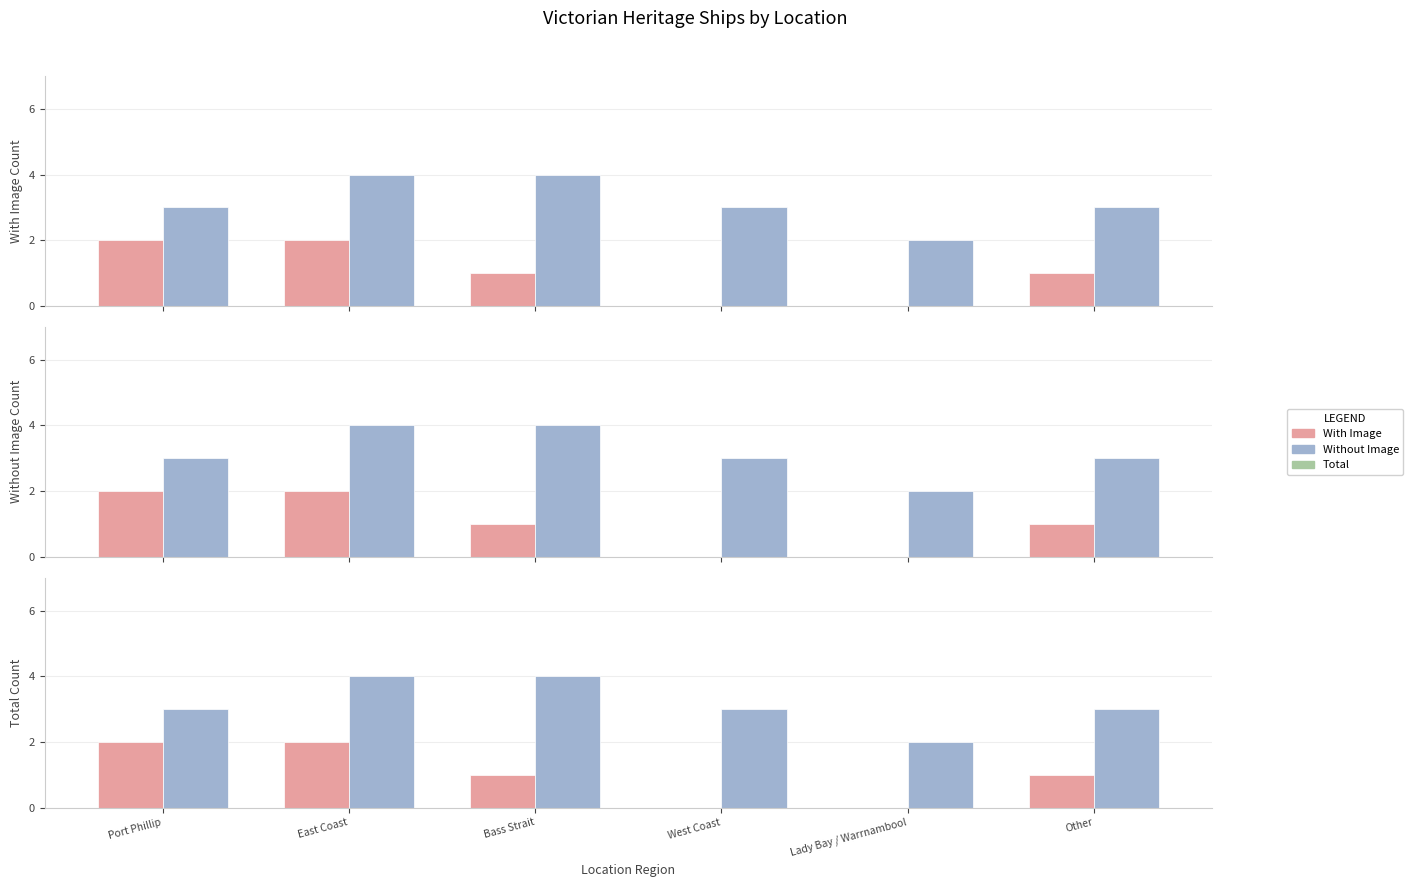

Rank the series by their average value, from lowest to highest.

Total, With Image, Without Image